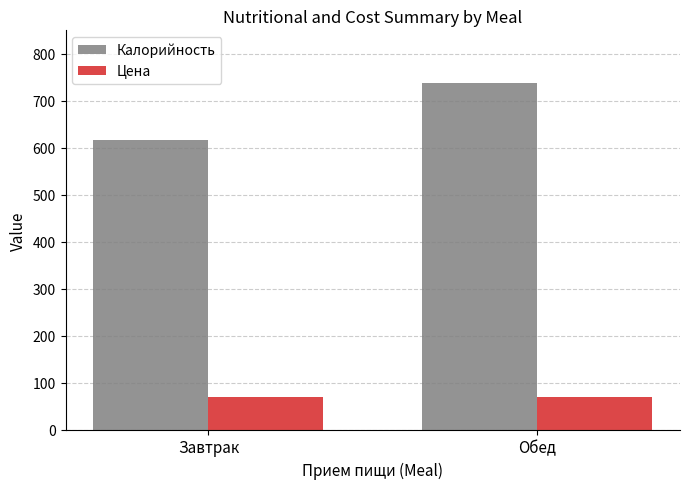

Is it true that Цена equals 69.3 at Обед?

True